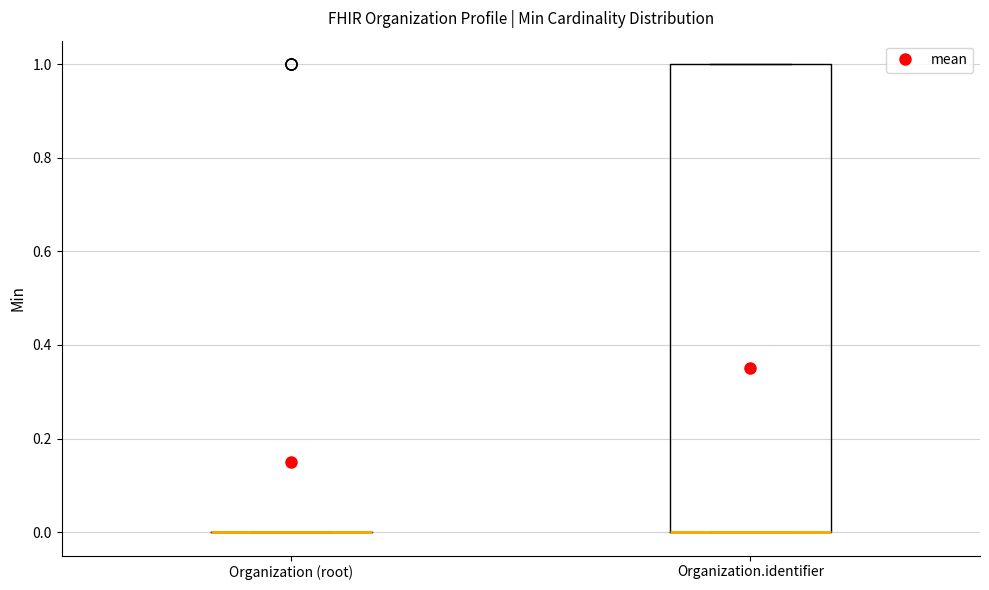

Comparing the boxes themselves (not the whiskers), which one is the tallest?

Organization.identifier